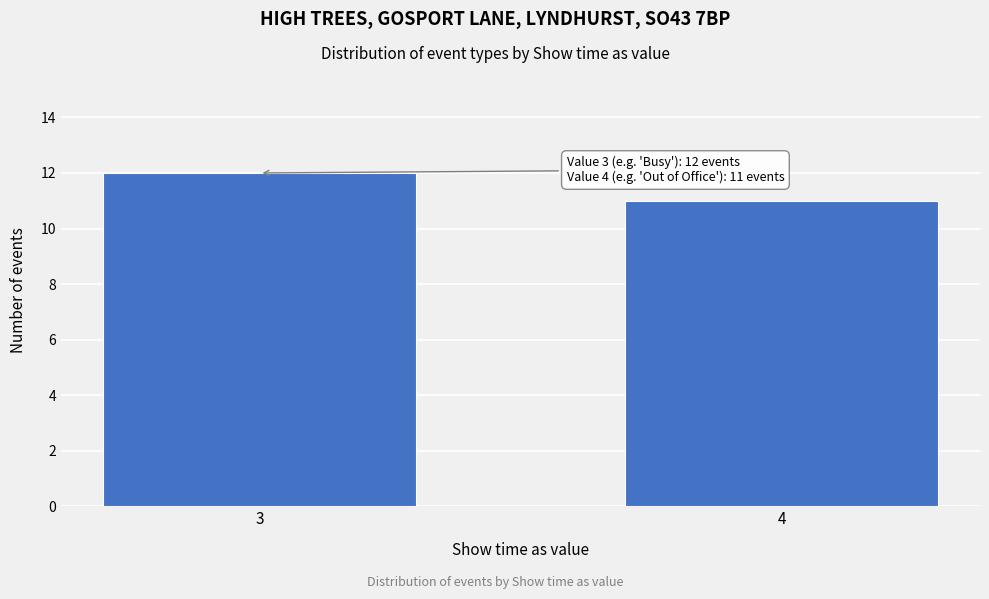

Reading right to left, what are all the values shown in this chart?

4=11	3=12